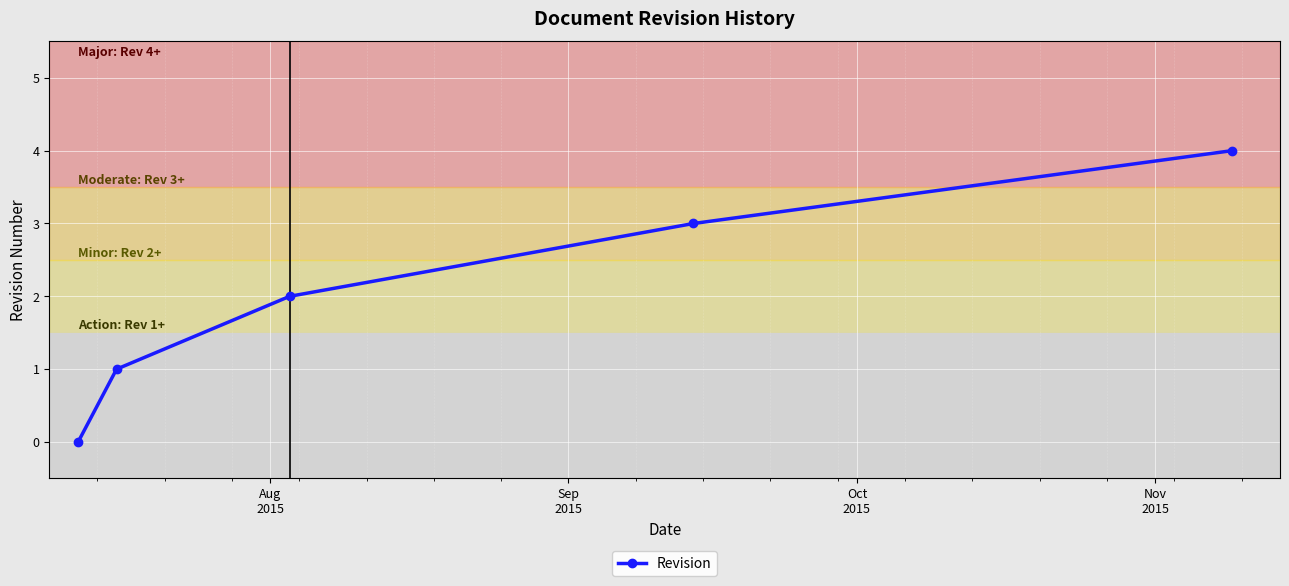

How many values are below 2?

2